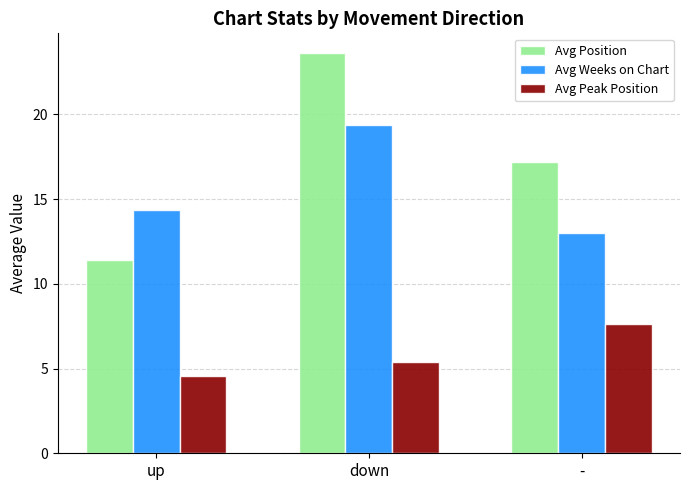

What is the lowest value of the Avg Peak Position series?

4.6